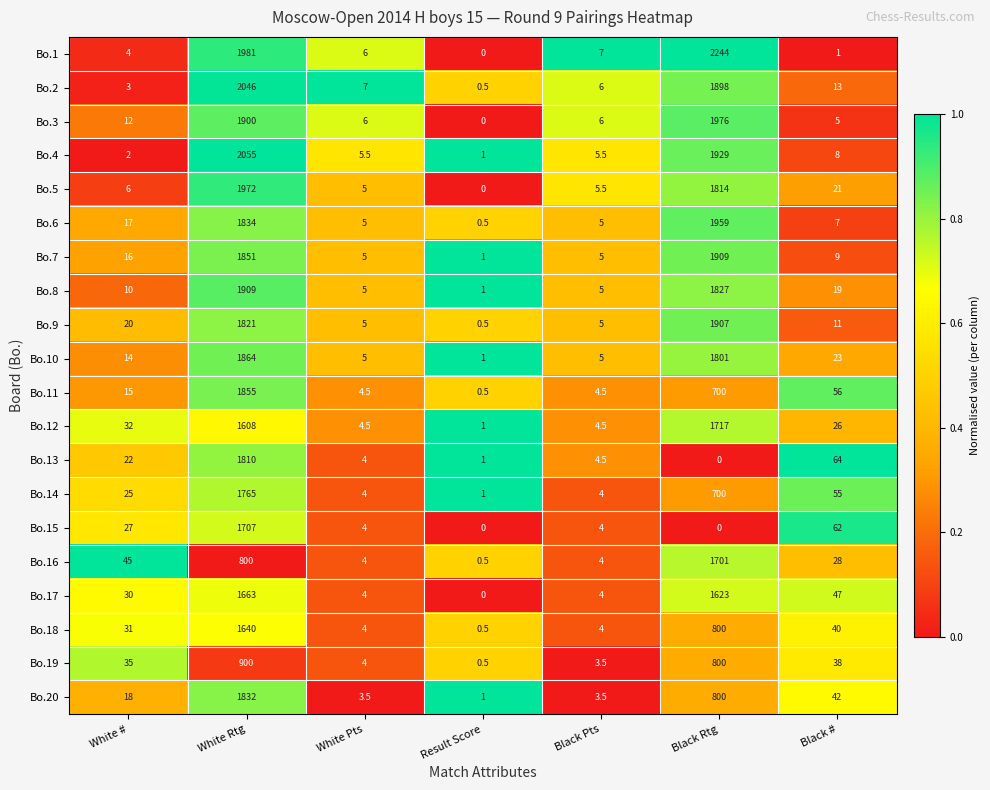

What is the total value across all series at White Pts?

95.0